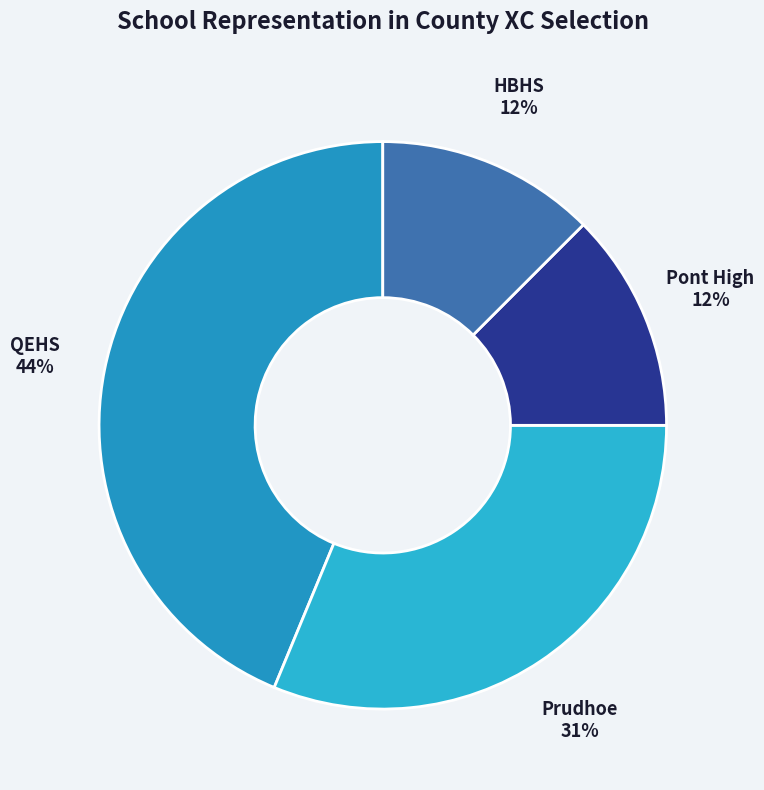

To the nearest percent, what is the average slice percentage?

25%